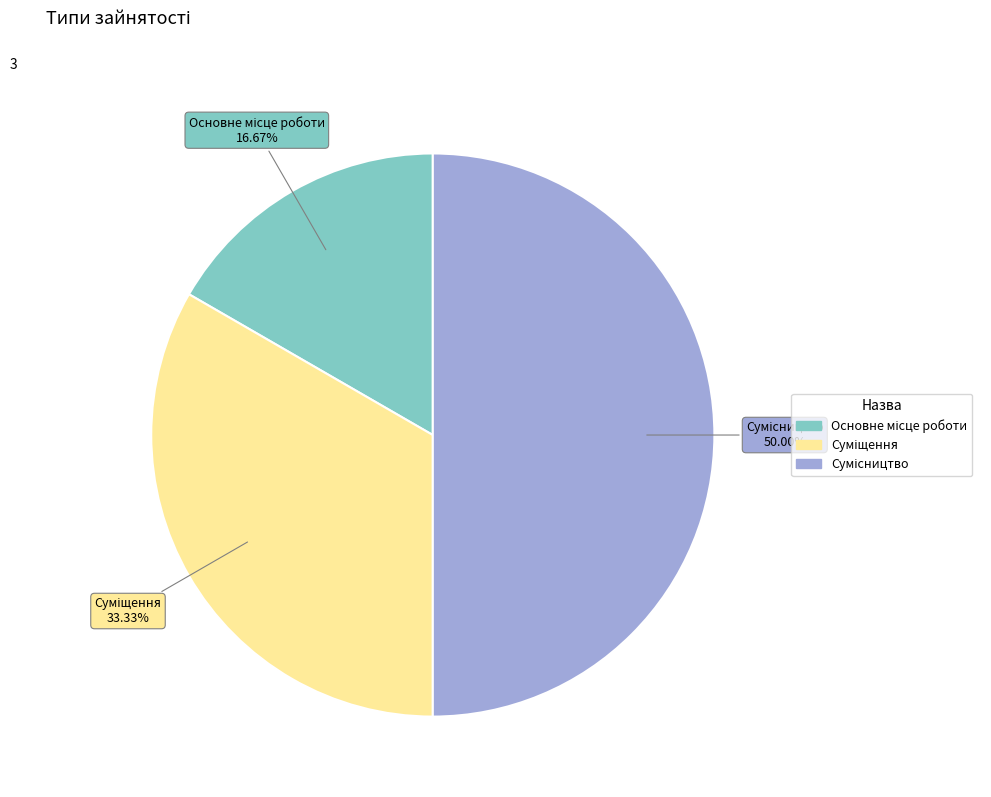

Does Основне місце роботи account for over 50% of the chart?

No